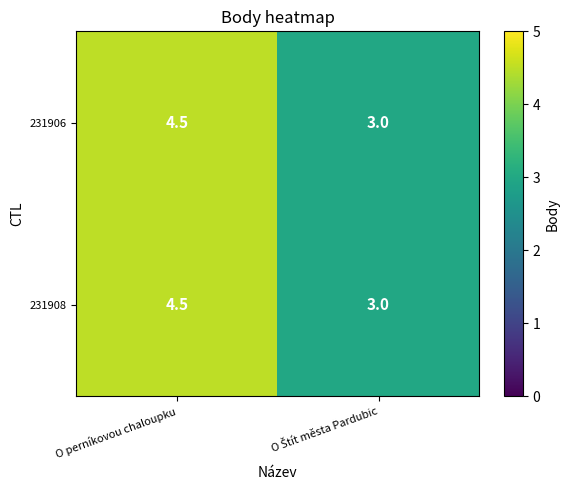

At which category is the sum across all series the highest?

O perníkovou chaloupku